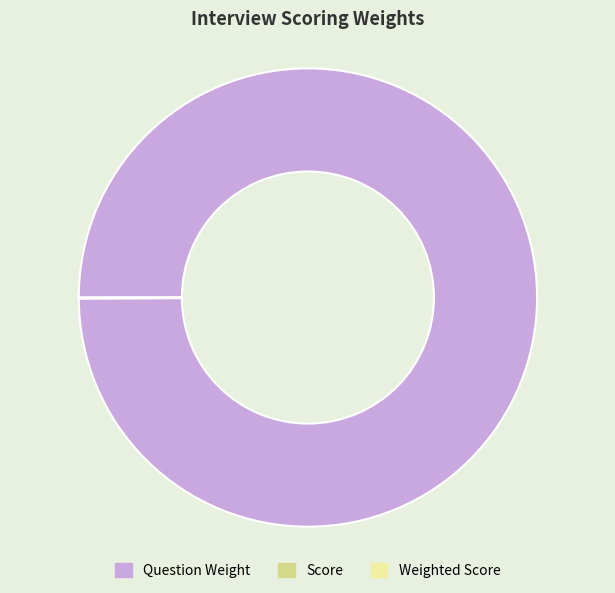

Is there a majority slice in this chart?

Yes